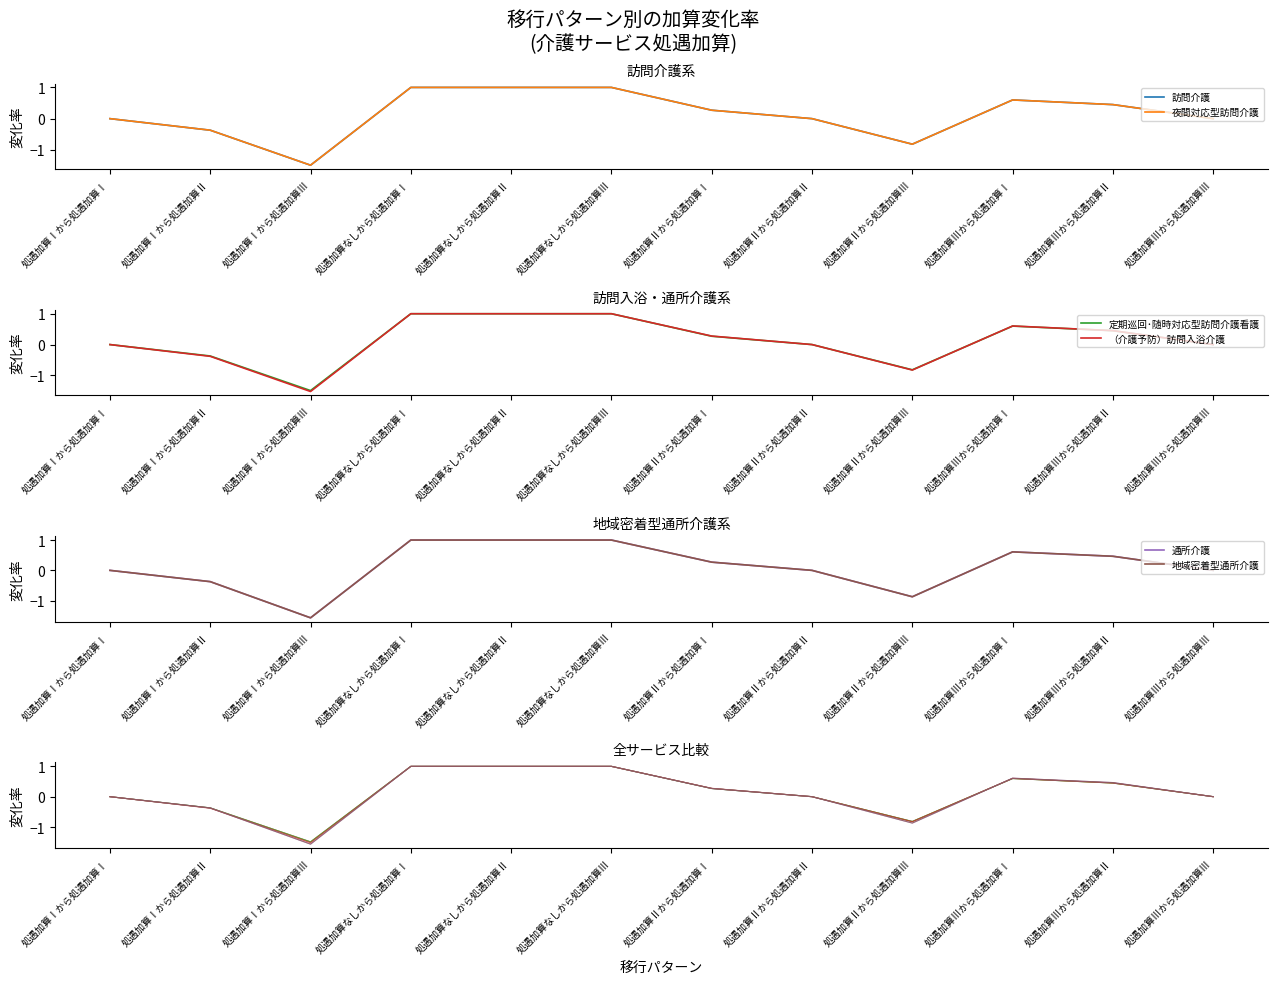

At which category is the sum across all series the highest?

処遇加算なしから処遇加算Ⅰ